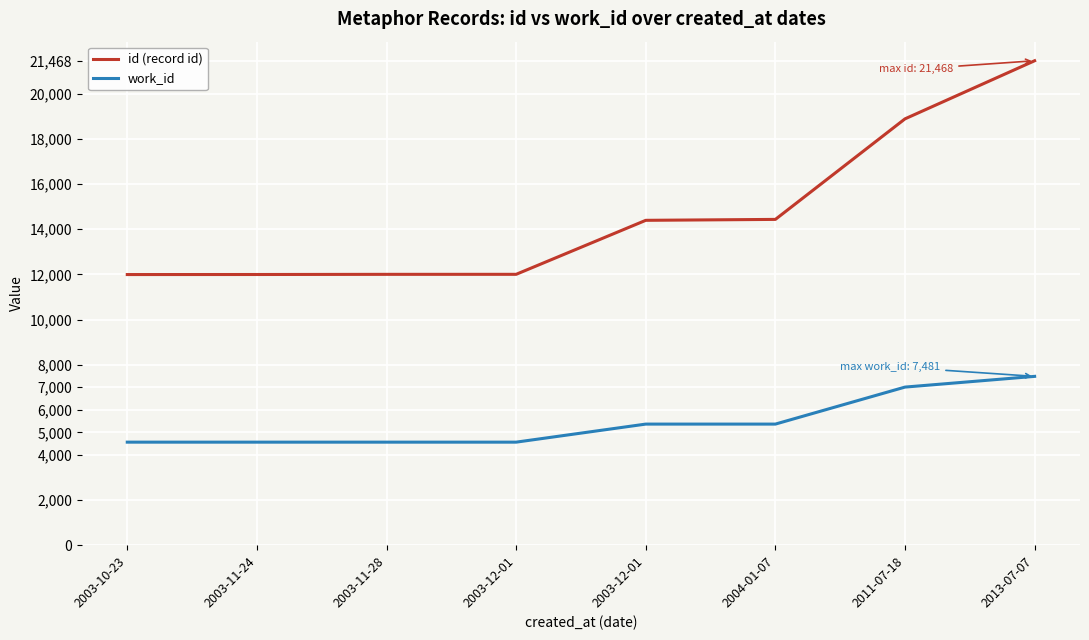

Which series has the largest range (max minus min)?

id (record id)